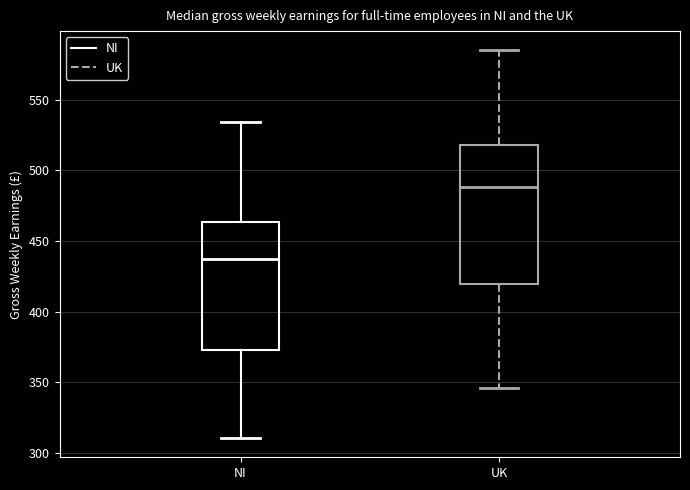

Comparing the boxes themselves (not the whiskers), which one is the tallest?

UK